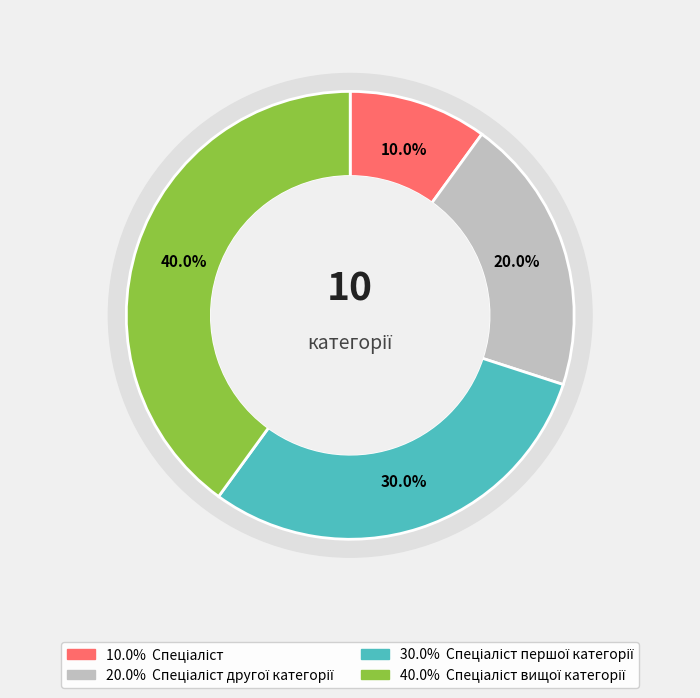

What is the total percentage of Спеціаліст другої категорії and Спеціаліст першої категорії?

50.0%